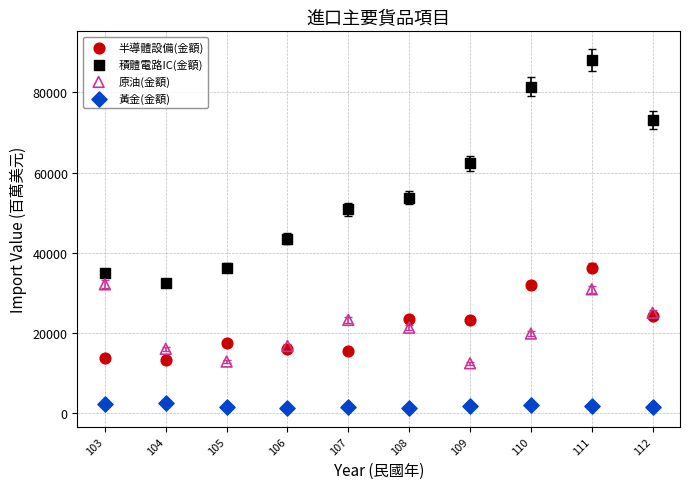

What are all the series names shown in the legend?

半導體設備(金額), 積體電路IC(金額), 原油(金額), 黃金(金額)